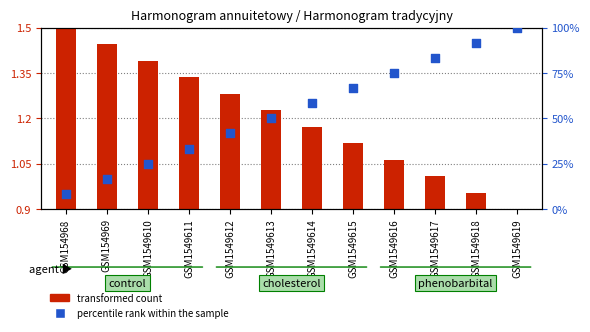

At which category is the sum across all series the highest?

GSM1549619